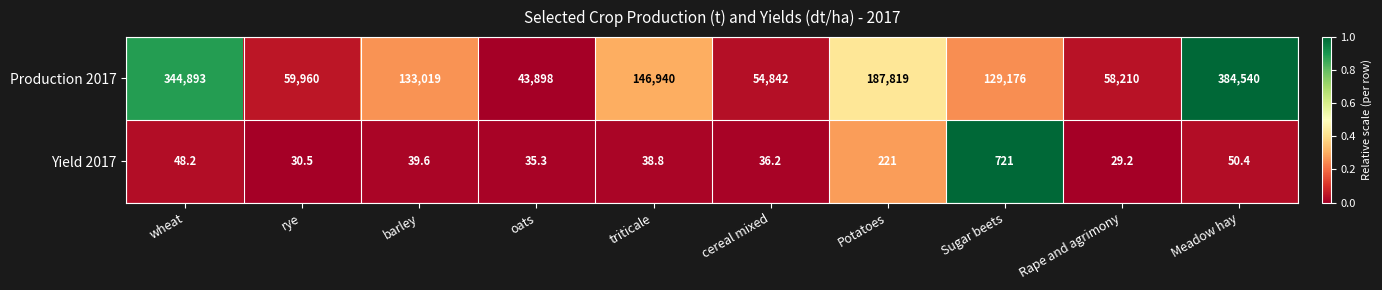

Which series has the largest total across all categories?

Production 2017